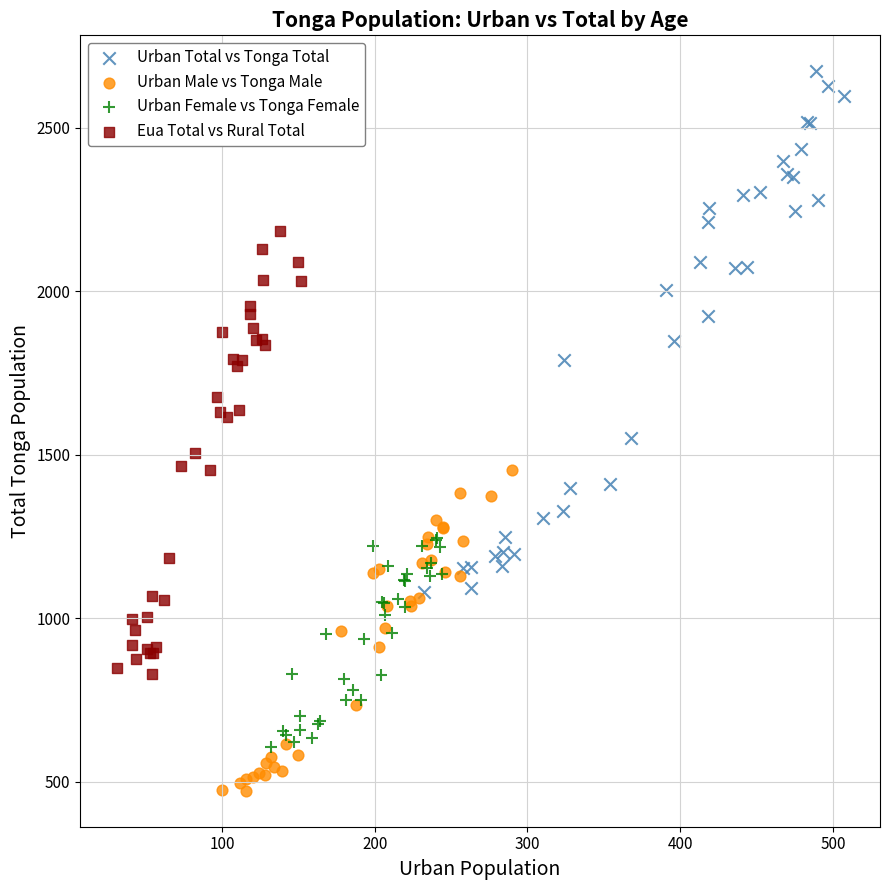

Which series reaches the minimum Y coordinate?

Urban Male vs Tonga Male